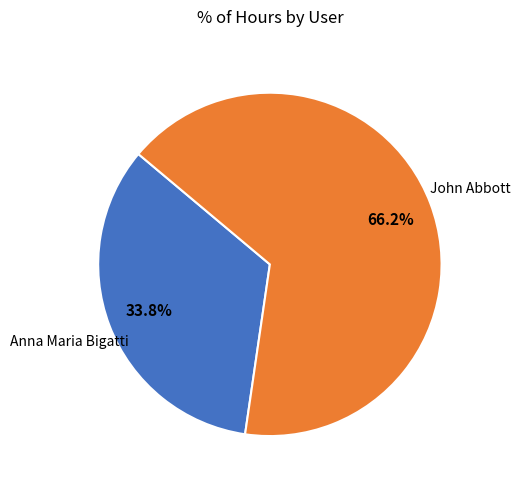

How many segments does this pie chart have?

2